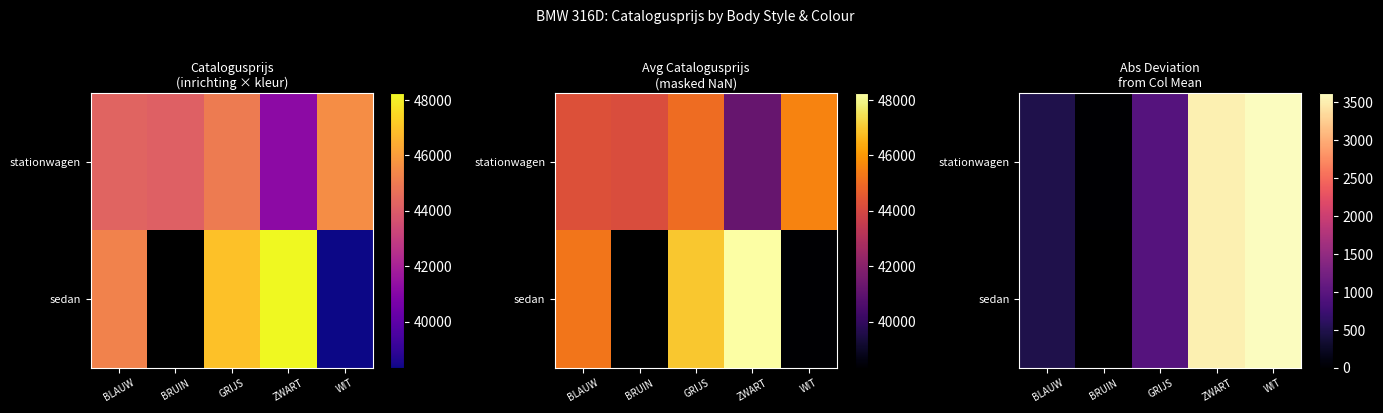

Which series has the largest total across all categories?

stationwagen